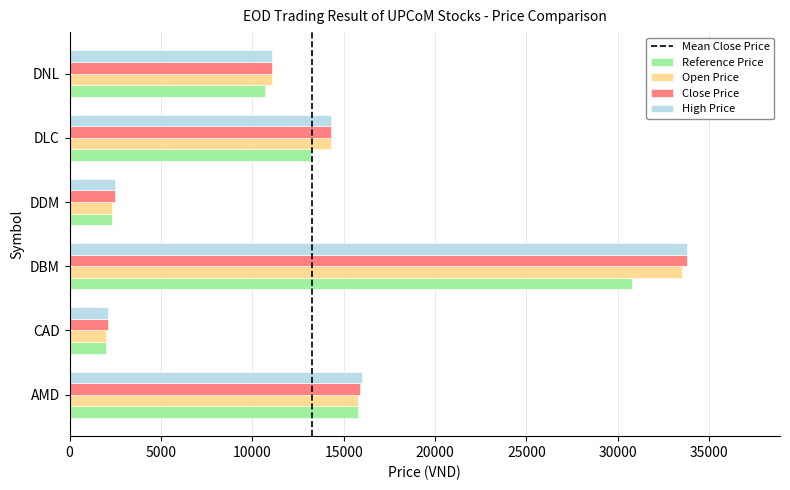

Is the value of Reference Price at CAD greater than the value of Close Price at DNL?

No